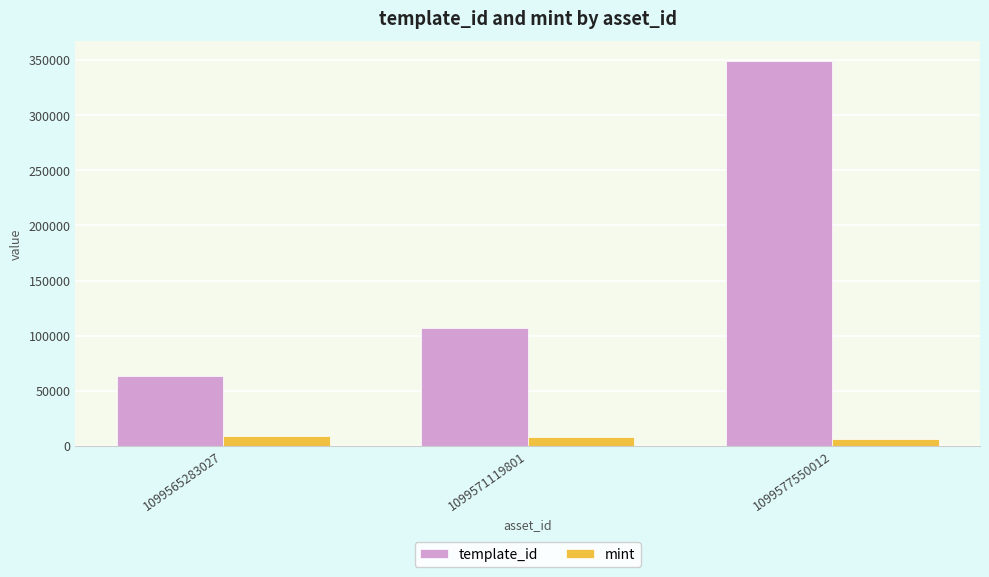

What are all the series names shown in the legend?

template_id, mint